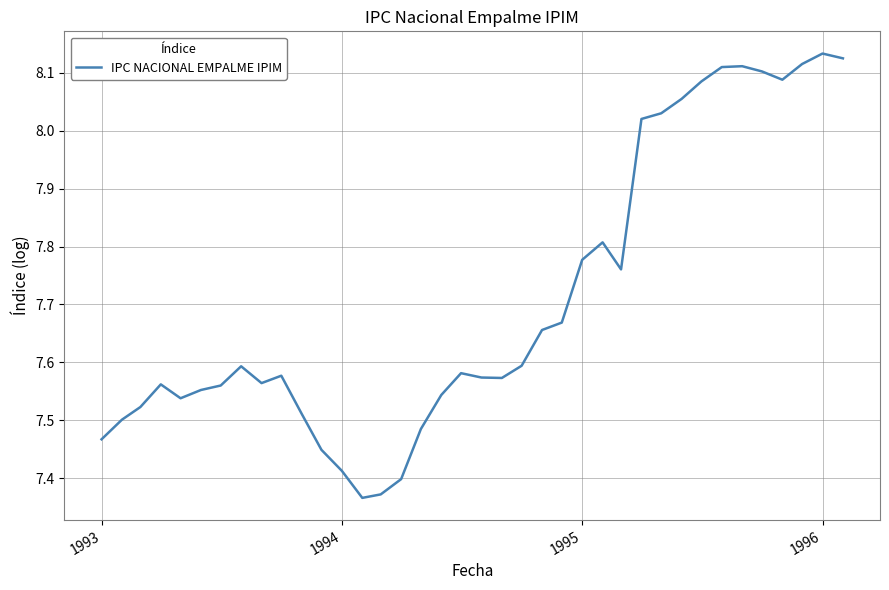

True or false: there are more than 0 points higher than both neighbors.

True